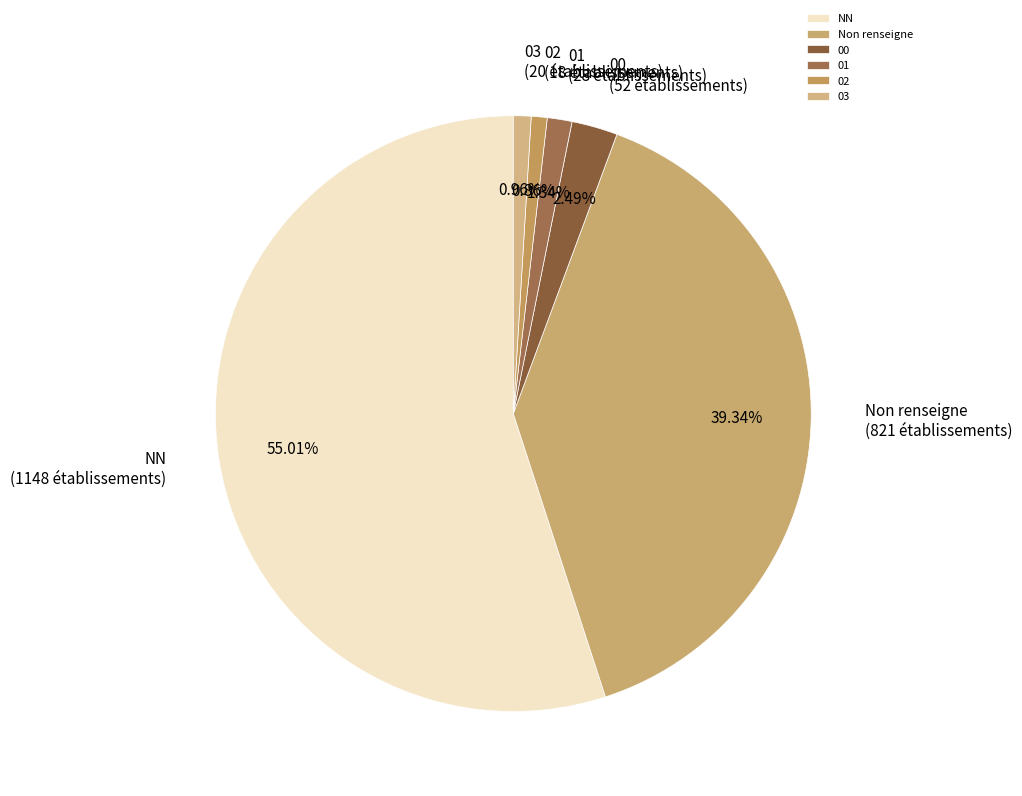

To the nearest percent, what portion does 03 represent?

1%